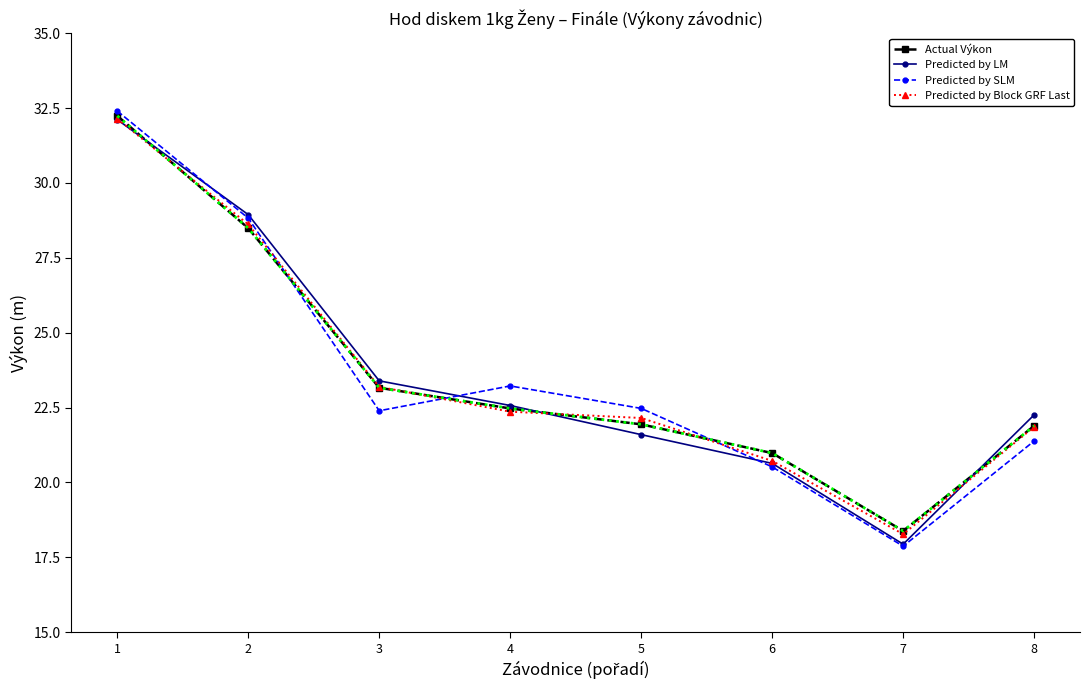

At which label does Actual Výkon reach its peak?

1